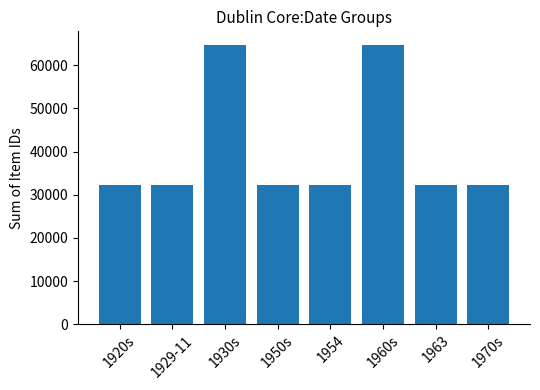

What is the change in value from 1920s to 1950s?

+3